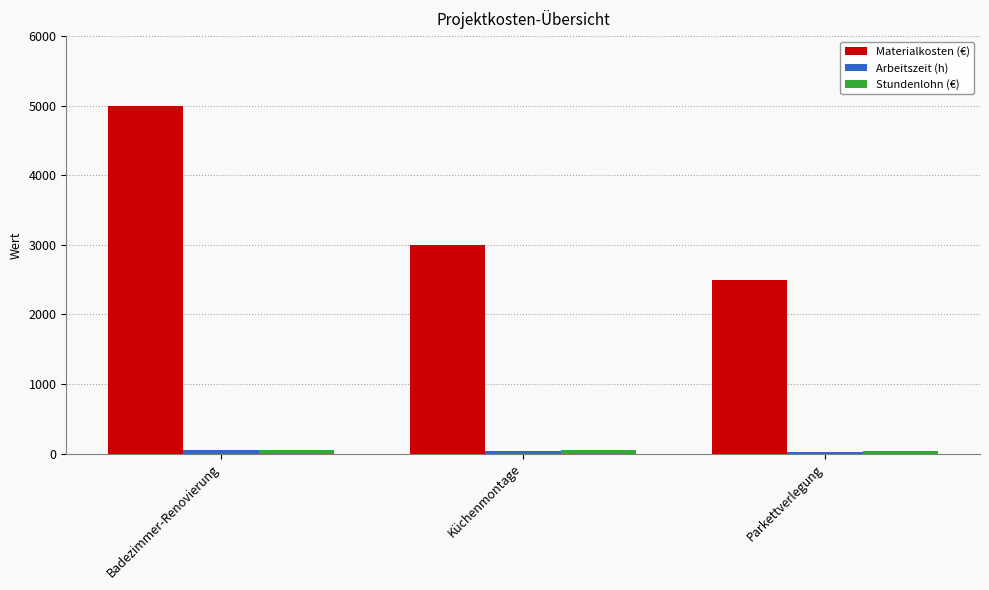

The Materialkosten (€) series shows 2500 at Parkettverlegung. True or false?

True